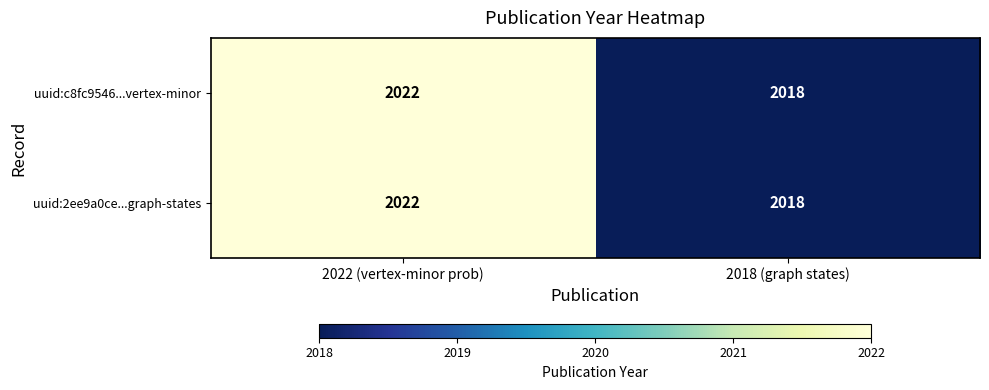

Rank the categories by uuid:2ee9a0ce...graph-states value from highest to lowest.

2022 (vertex-minor prob), 2018 (graph states)